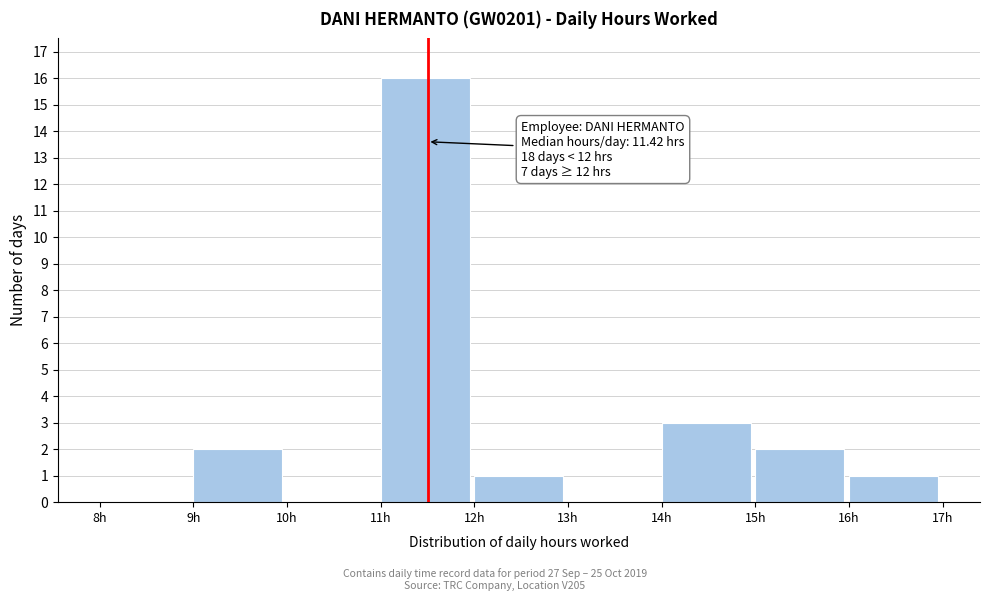

Over which range of the x-axis is the bar tallest?

11 to 12